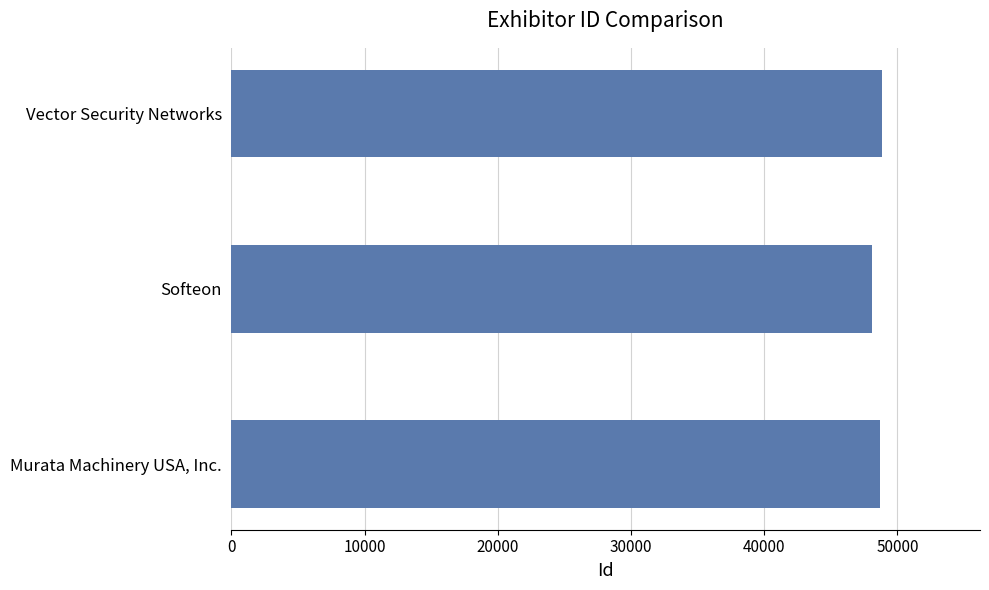

Count the number of categories in the chart.

3